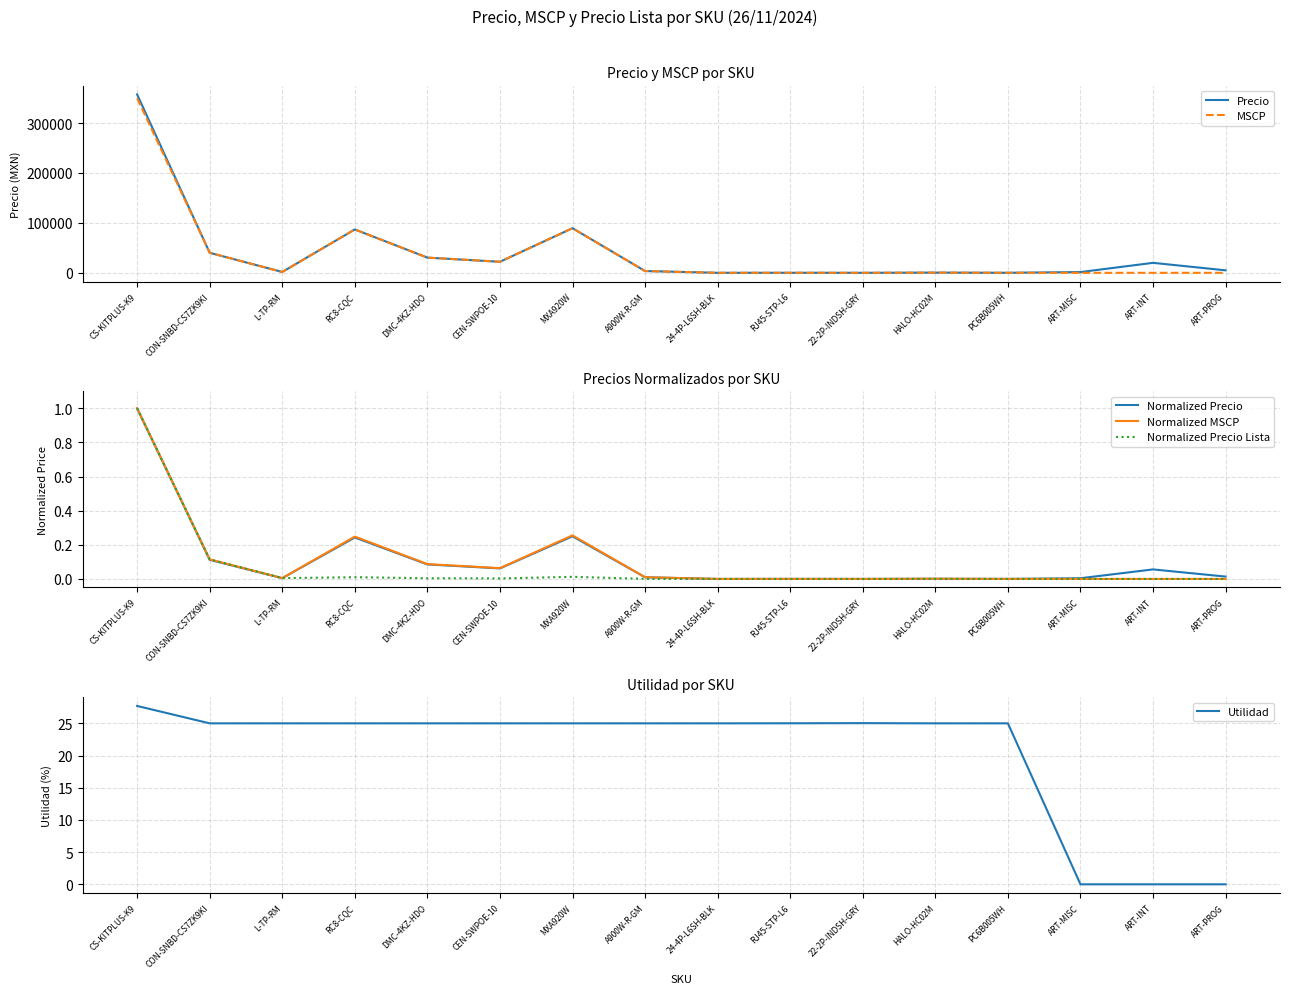

After their last crossing, which series has the higher values: MSCP or Utilidad?

MSCP